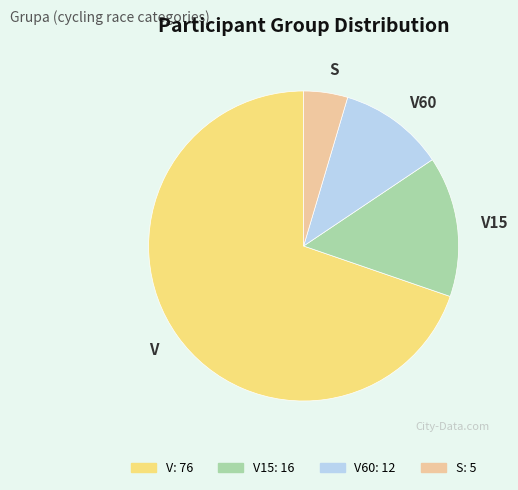

Is there any slice that represents more than half of the pie?

Yes